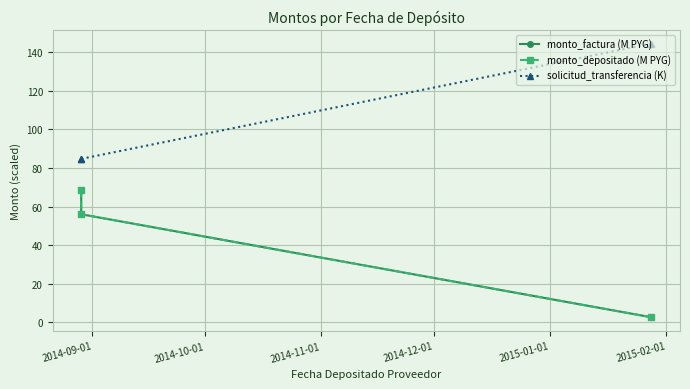

Reading left to right, what are all the values shown in this chart?

monto_factura (M PYG): 68.8	56.1	2.7
monto_depositado (M PYG): 68.8	56.1	2.7
solicitud_transferencia (K): 84.8	84.8	144.5